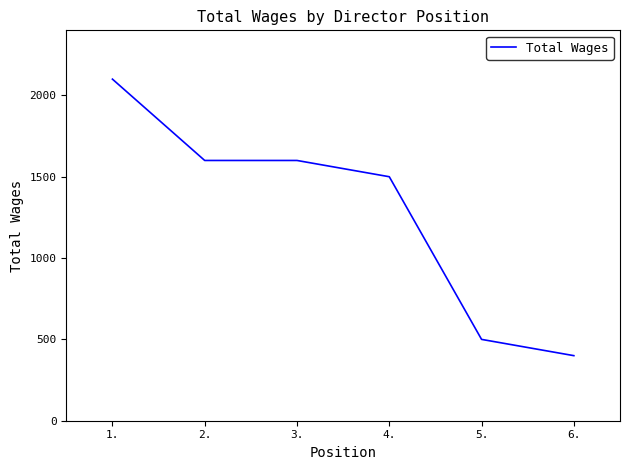

The value at 2. is 1600. True or false?

True